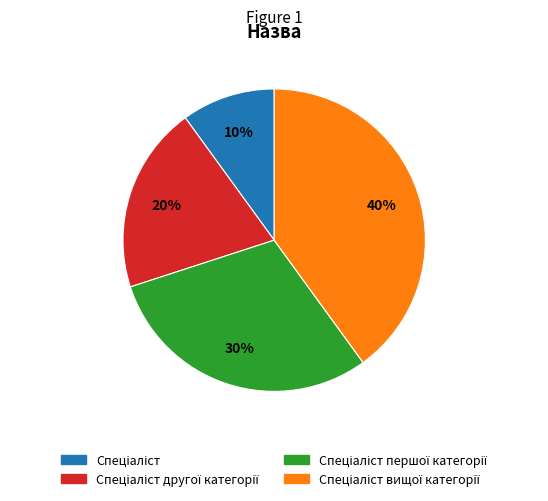

Does any single category account for the majority?

No